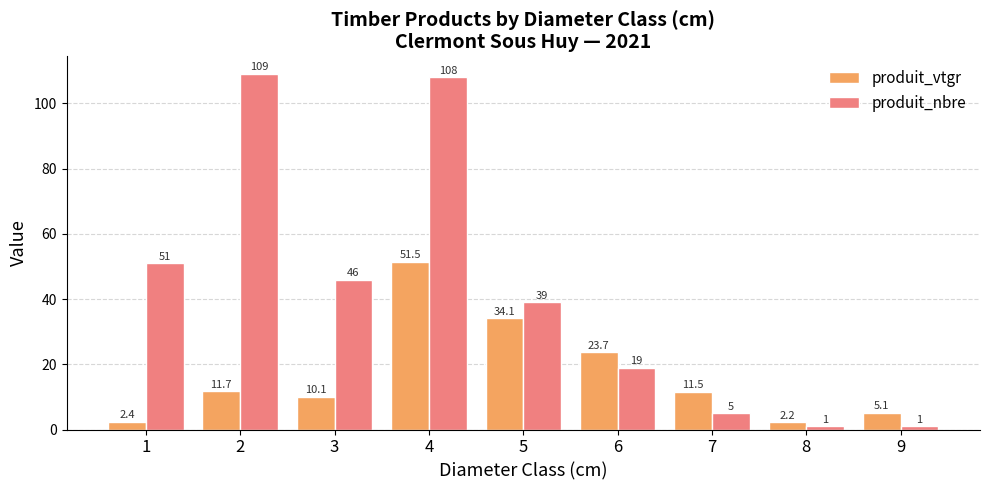

What is the average value of the produit_nbre series?

42.1